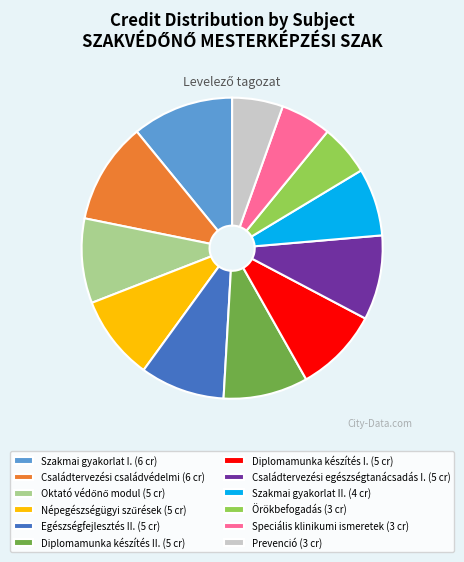

The Diplomamunka készítés II. (5 cr) slice represents 9% of the pie. True or false?

True